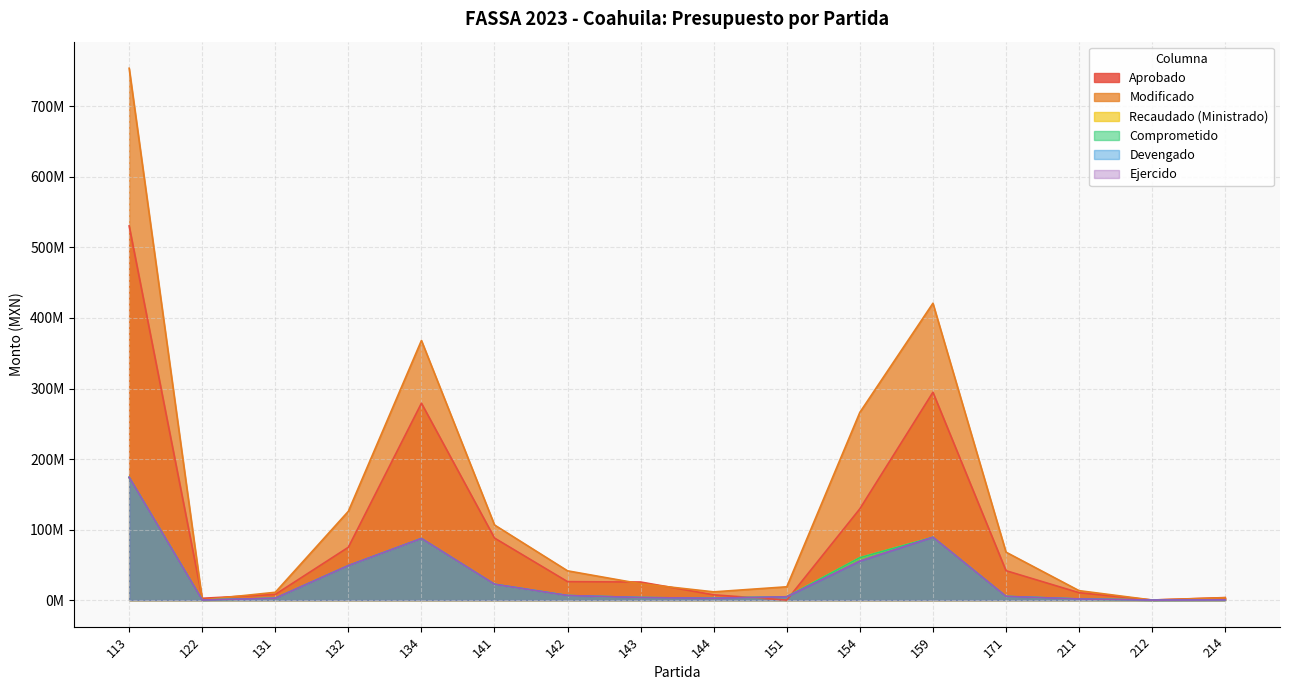

What is the average value of the Recaudado (Ministrado) series?

31815224